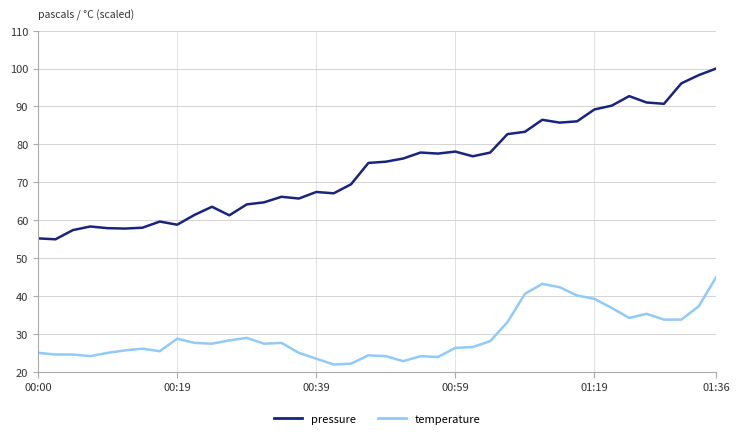

What is the difference between the maximum and minimum values in the temperature series?

23.0